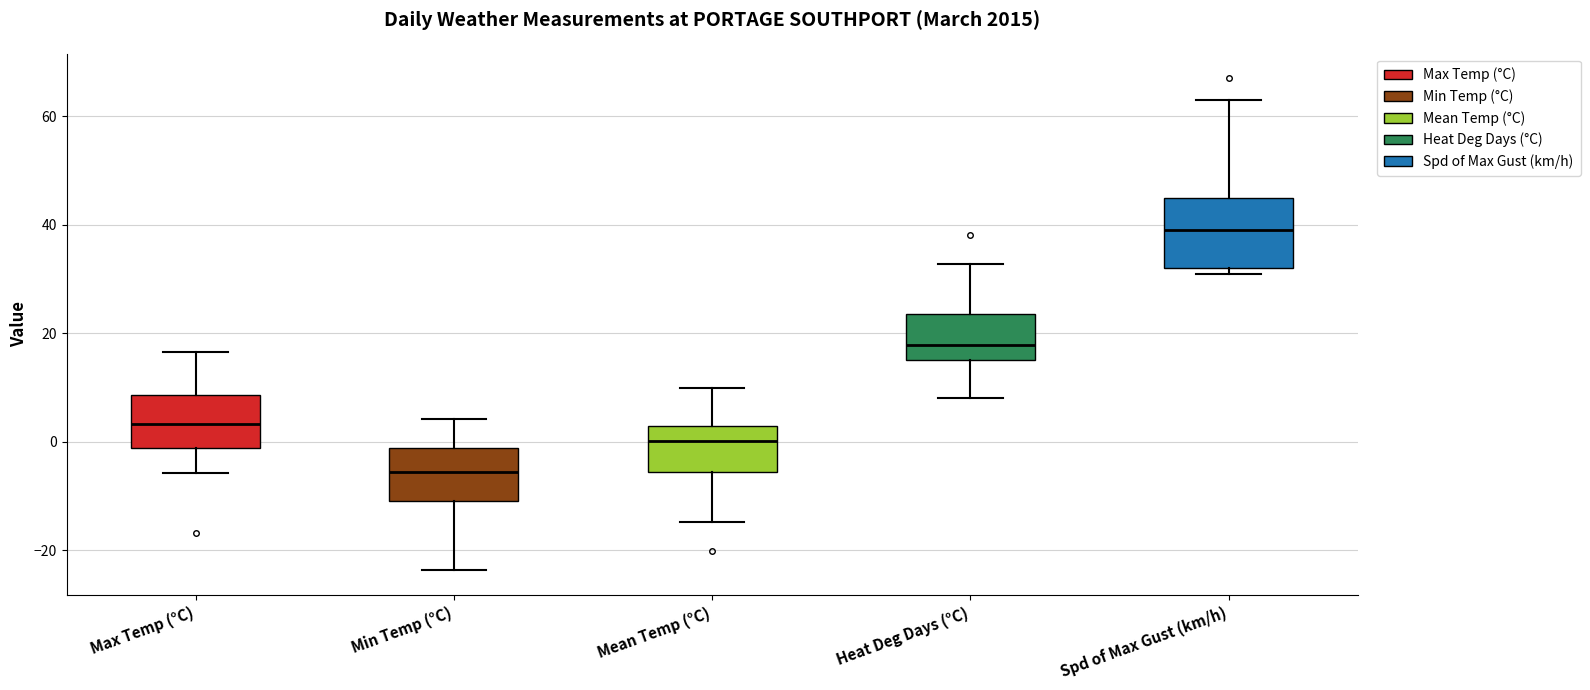

Reading left to right, transcribe this box plot: for each box, give where its median line is, the range the box spans, and where its two whiskers end, as read against the y-axis. The values are not printed on the chart, so give them approximately, as read against the axis.

Max Temp (°C): median 4, box -2 to 8, whiskers -6 to 16
Min Temp (°C): median -6, box -10 to -2, whiskers -24 to 4
Mean Temp (°C): median 0, box -6 to 4, whiskers -14 to 10
Heat Deg Days (°C): median 18, box 16 to 24, whiskers 8 to 32
Spd of Max Gust (km/h): median 40, box 32 to 46, whiskers 32 (just below the box's lower edge) to 64